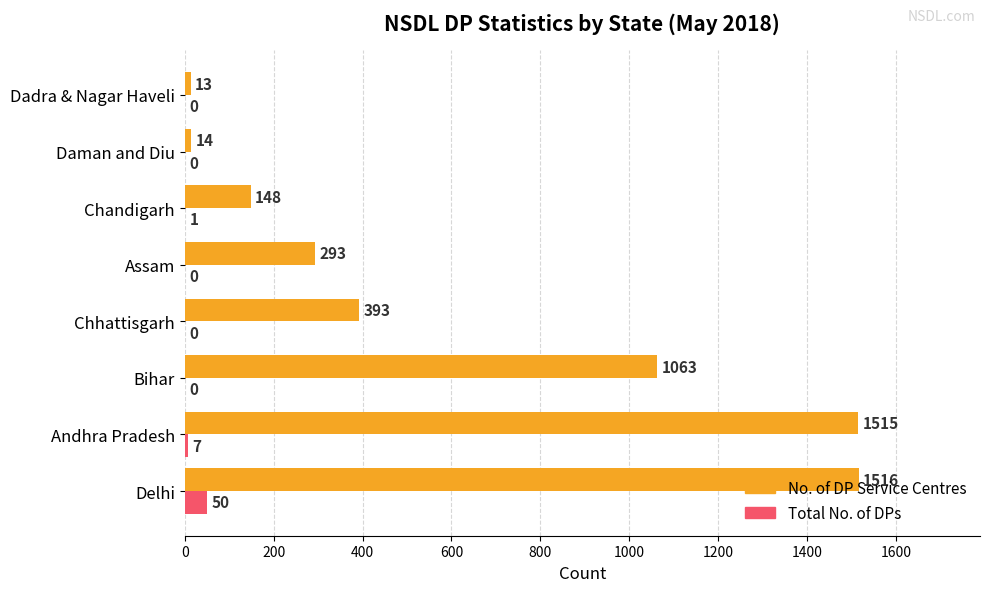

How many categories are shown in the chart?

8